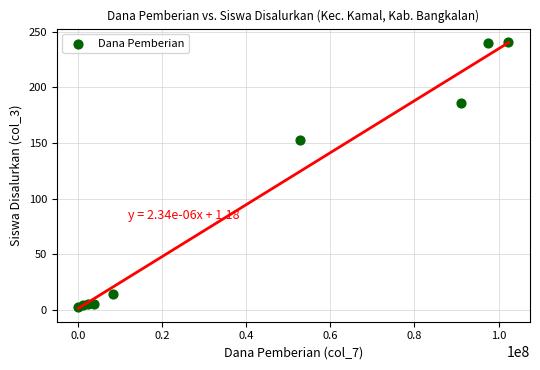

What Y value in the scatter plot is closest to 121?

153